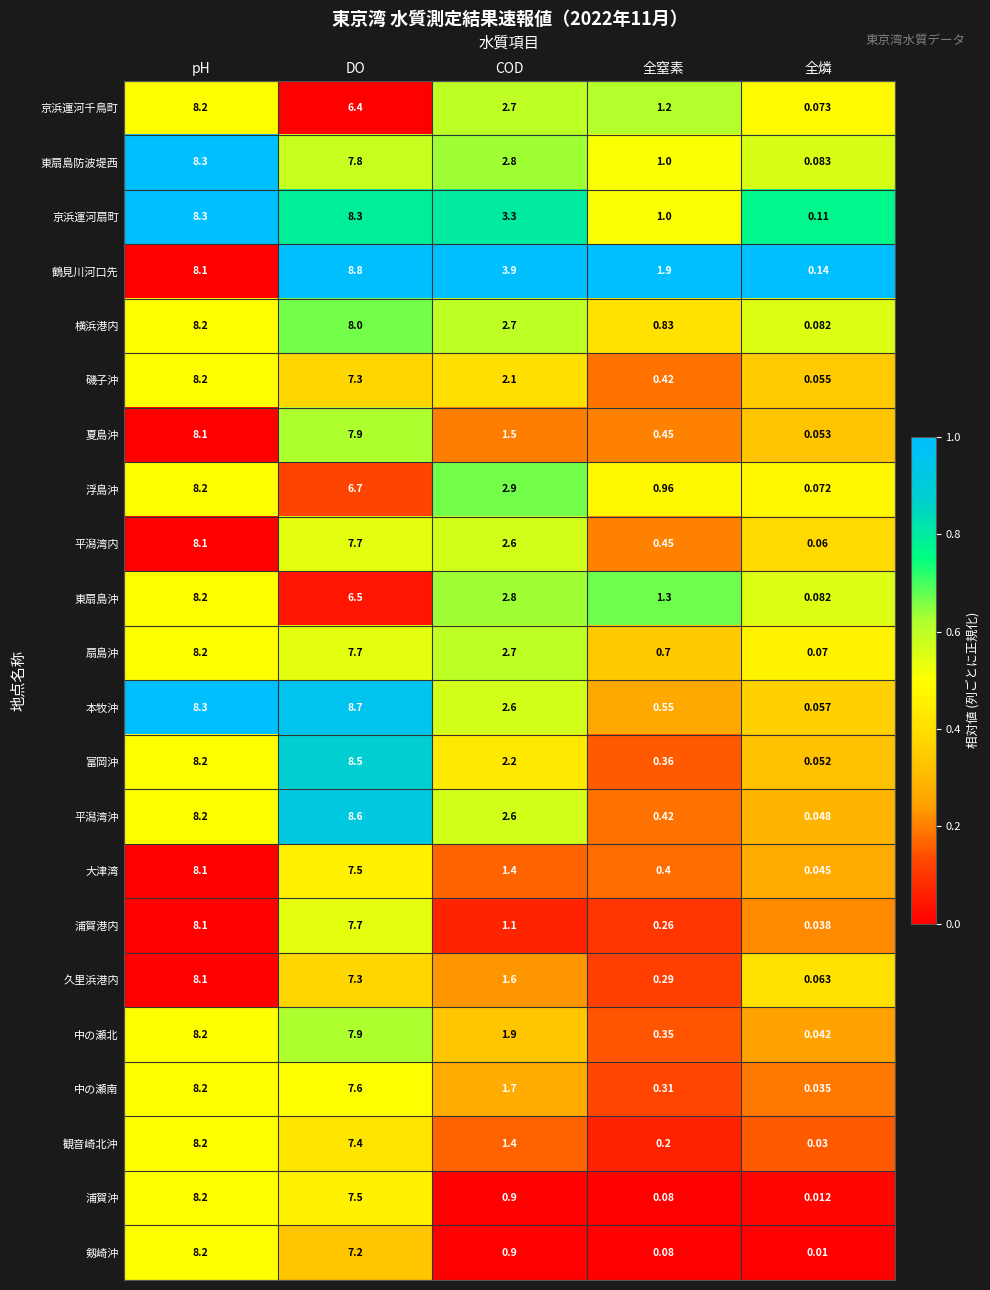

List the labels in order of 中の瀬北 value, smallest first.

全燐, 全窒素, COD, DO, pH